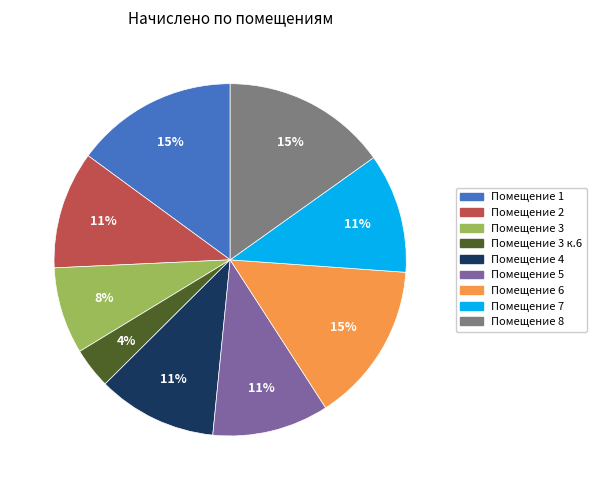

To the nearest percent, what is the difference between the largest and smallest slice percentages?

11%